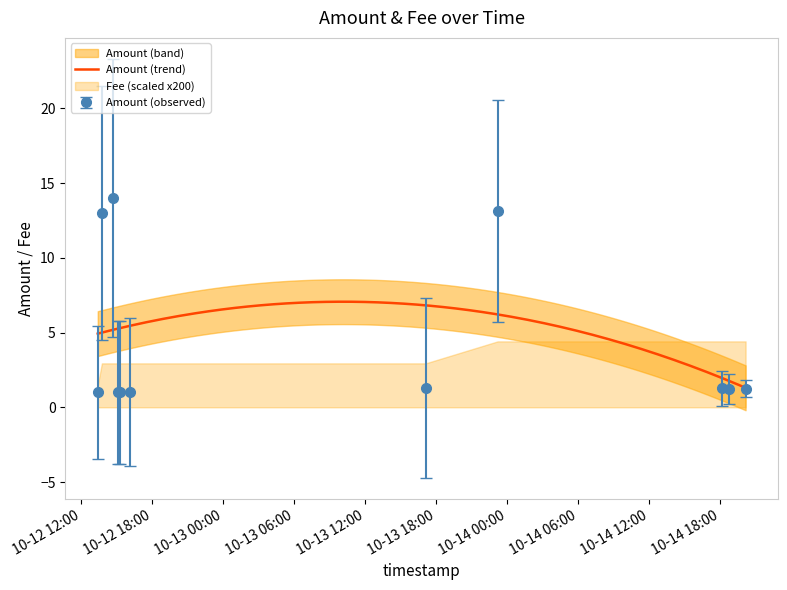

What is the maximum value shown in the chart?

14.0